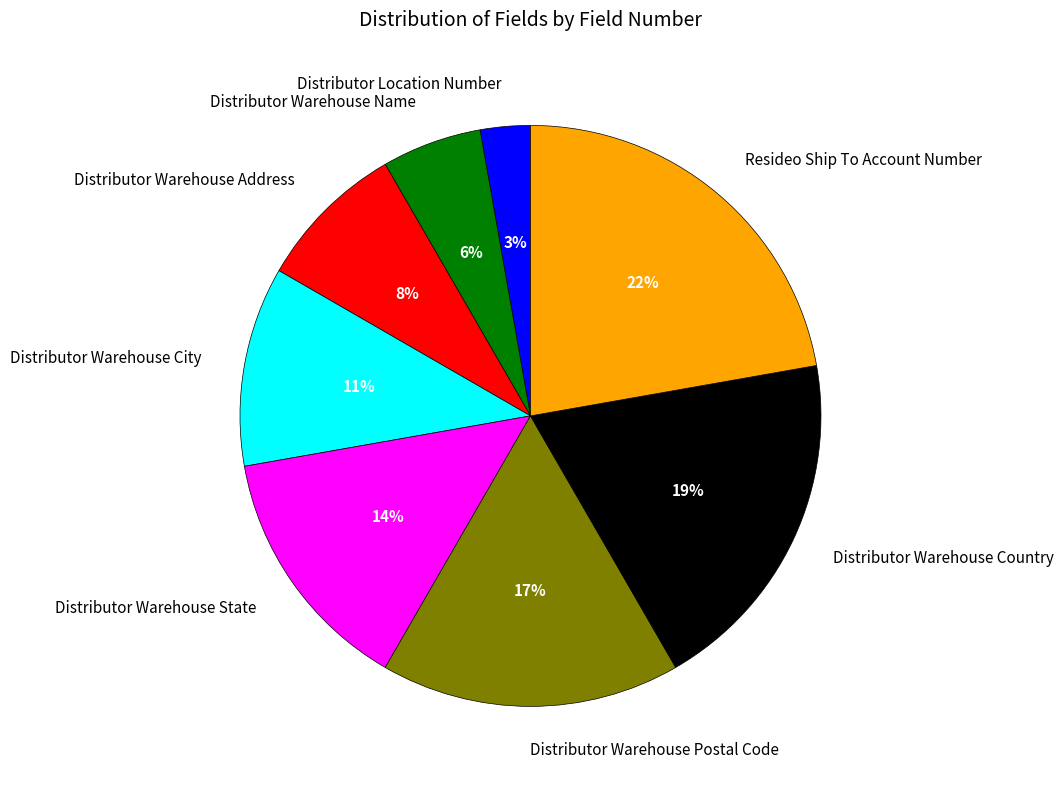

The Distributor Warehouse State slice represents 27% of the pie. True or false?

False